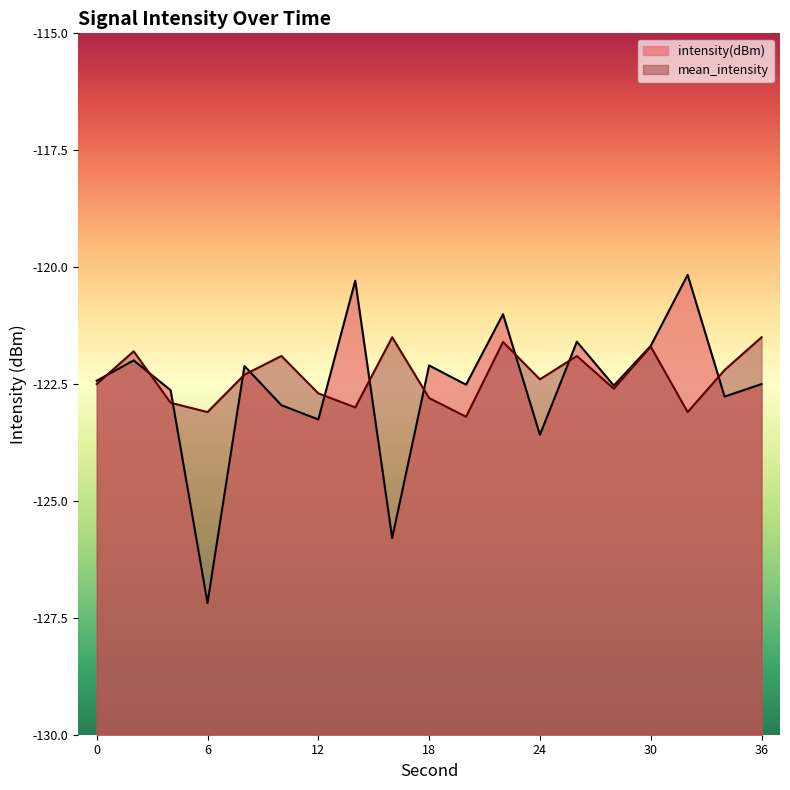

How many series are shown in this chart?

2